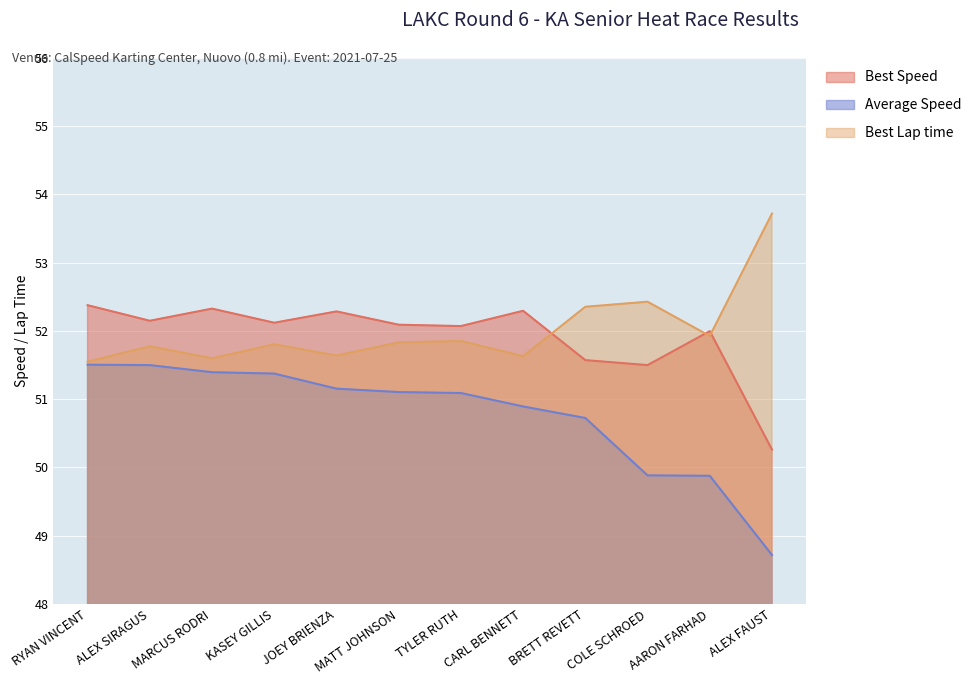

The Best Lap time series shows 16.1 at ALEX FAUST. True or false?

False